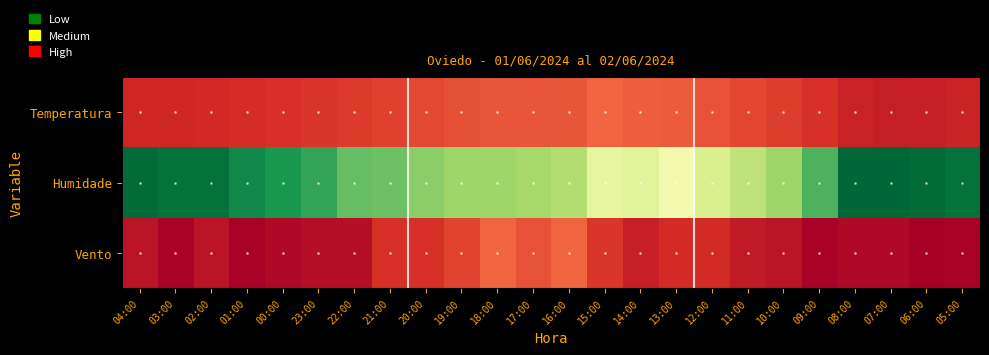

Which category has the lowest value across all series?

06:00